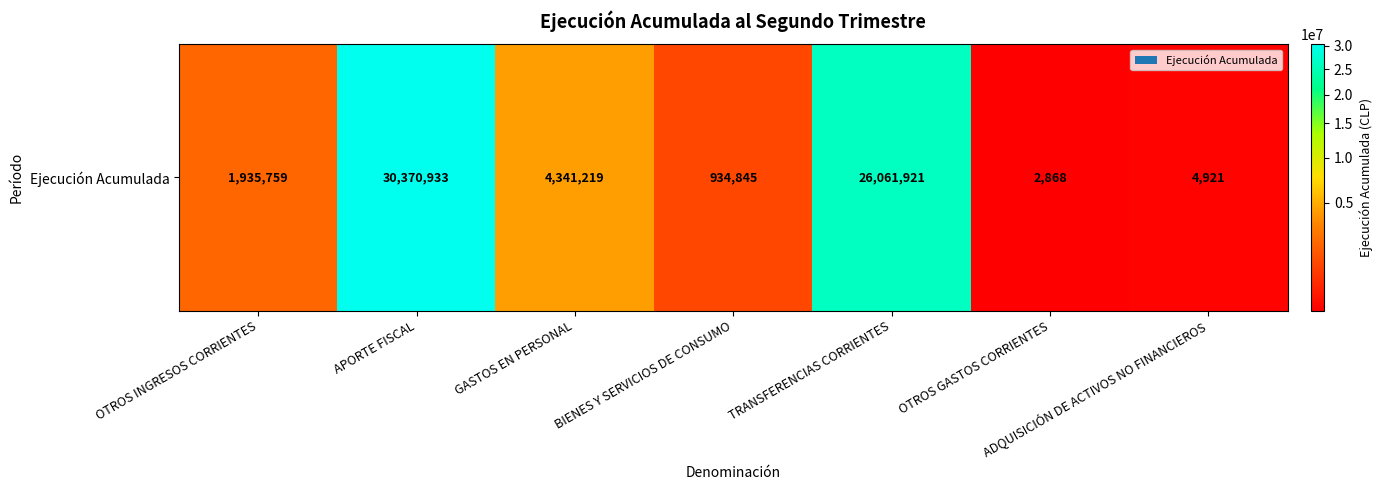

List the labels in order of value, smallest first.

OTROS GASTOS CORRIENTES, ADQUISICIÓN DE ACTIVOS NO FINANCIEROS, BIENES Y SERVICIOS DE CONSUMO, OTROS INGRESOS CORRIENTES, GASTOS EN PERSONAL, TRANSFERENCIAS CORRIENTES, APORTE FISCAL